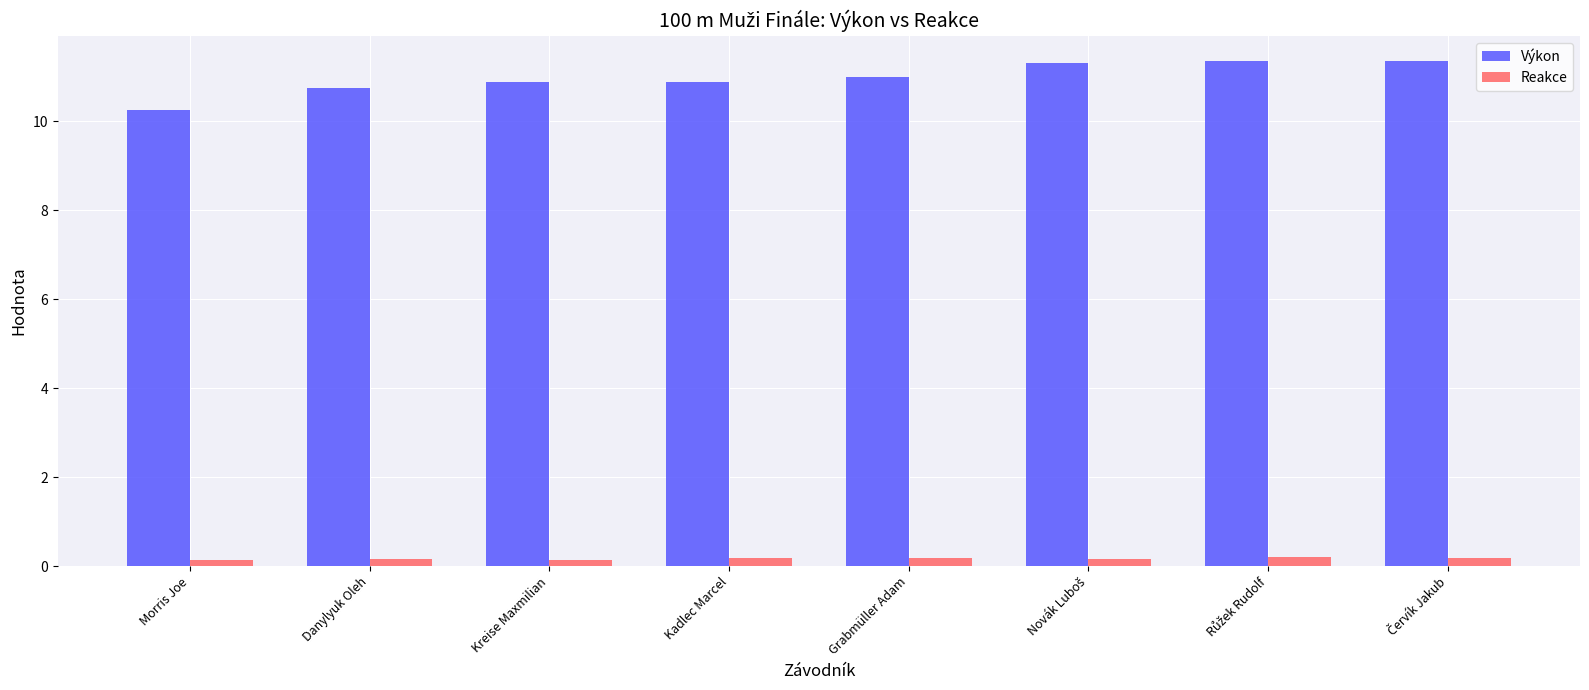

Does the chart contain any negative values?

No